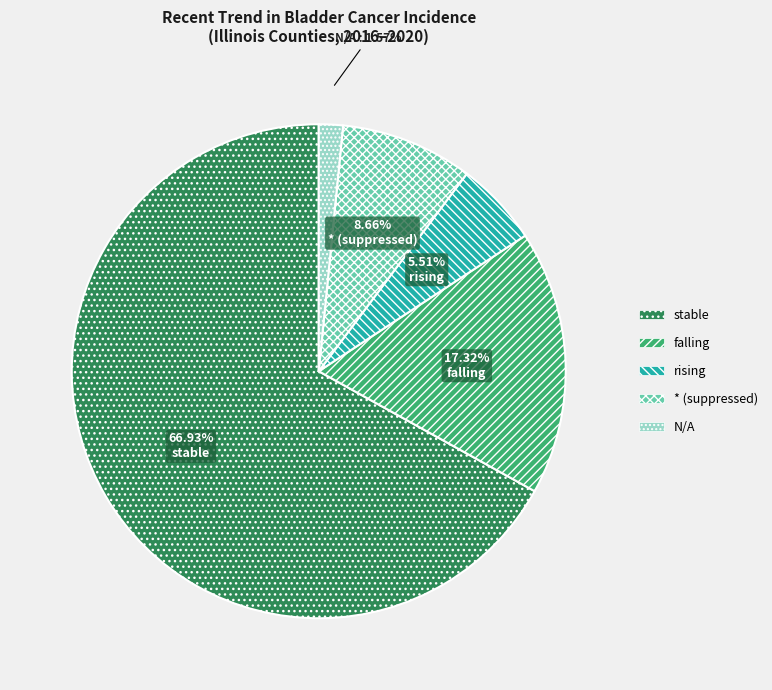

Between N/A and stable, which is larger?

stable